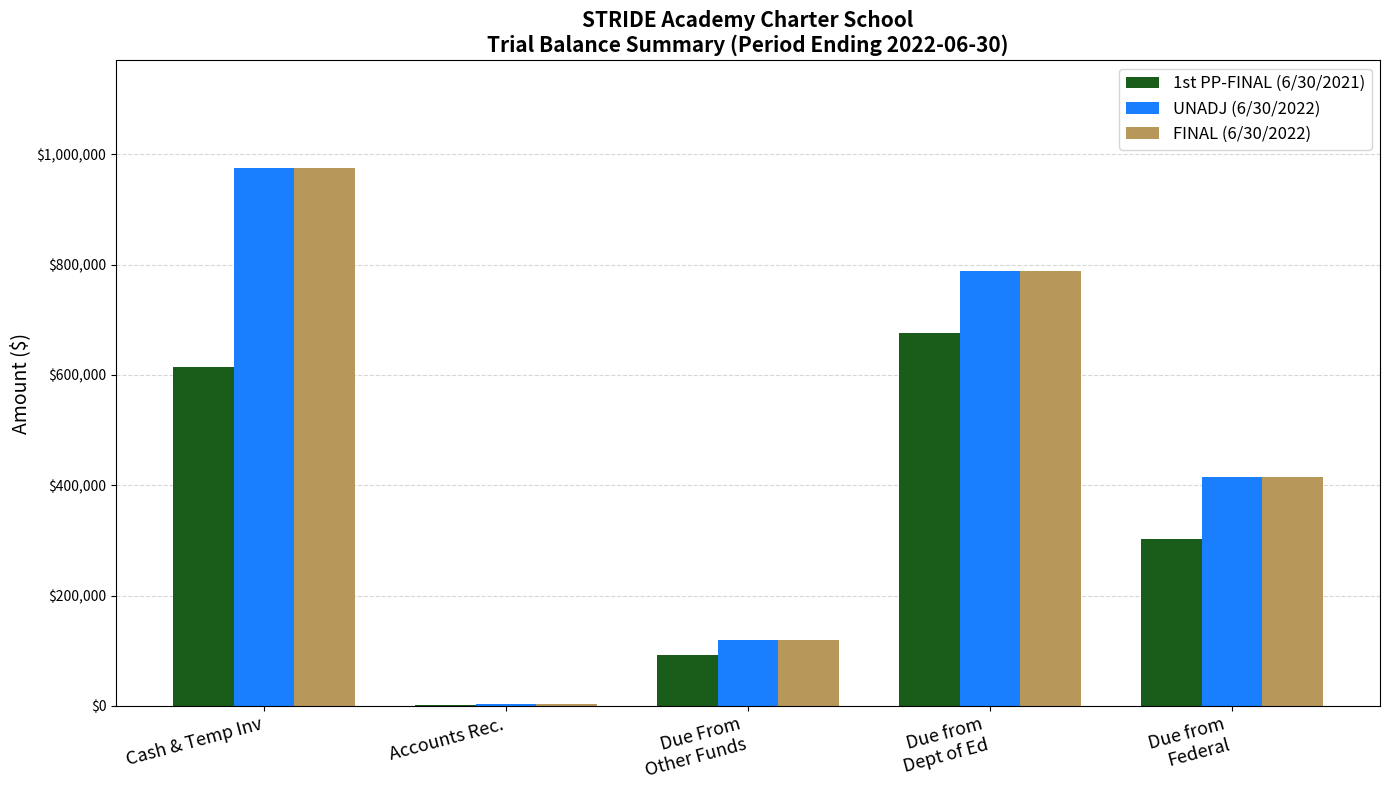

At which label is 1st PP-FINAL (6/30/2021) closest to 338498?

Due from
Federal